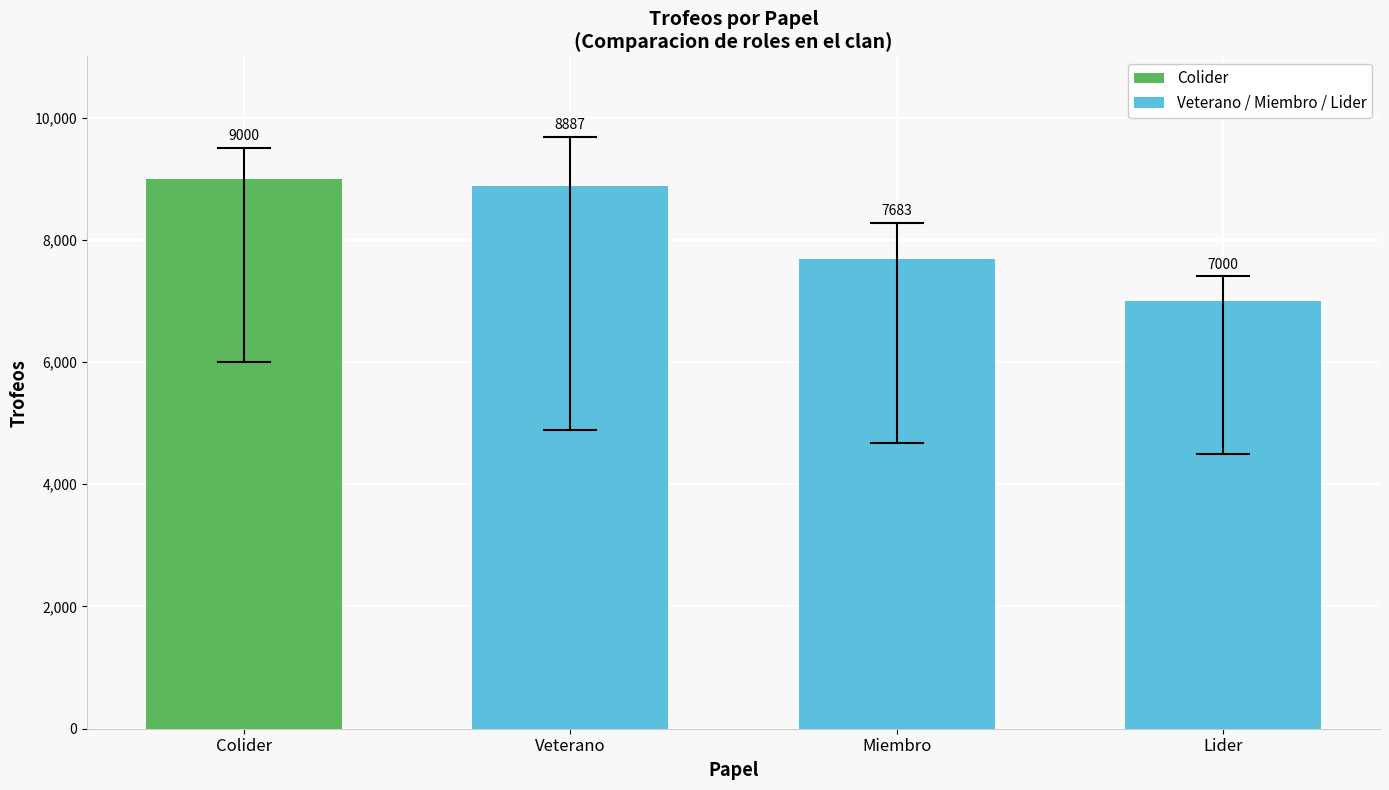

Reading left to right, list all the values displayed in this chart.

9000	8887	7683	7000